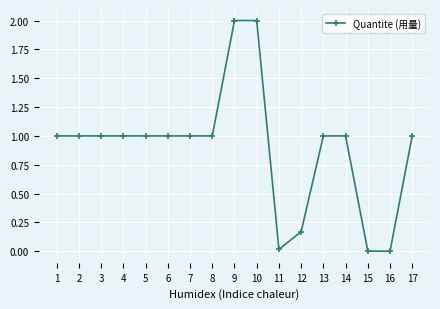

Count the values in the range 1 to 2.

13